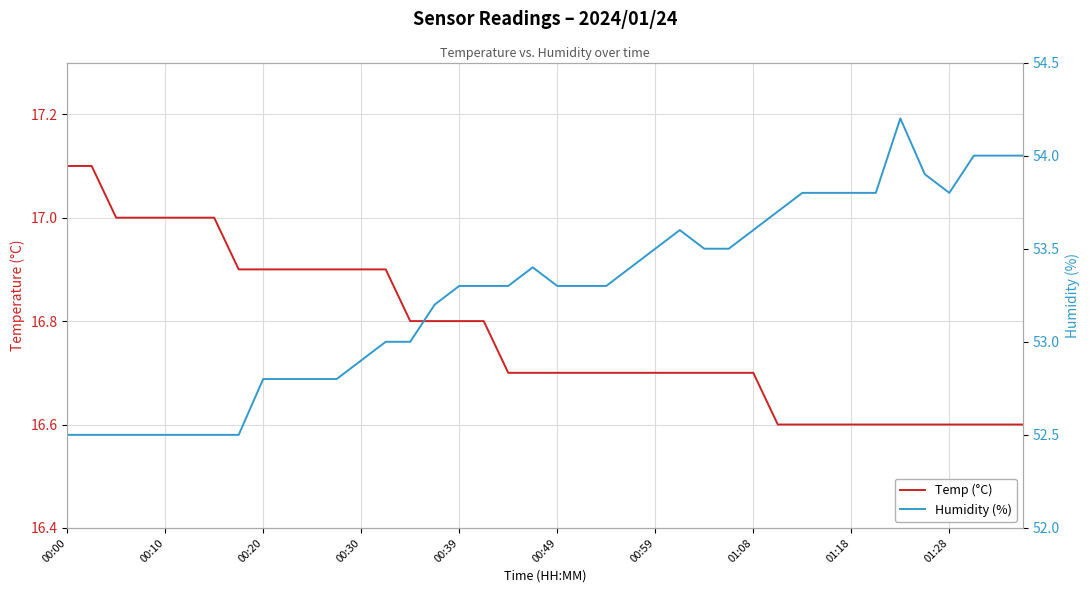

Which series has the largest range (max minus min)?

Humidity (%)